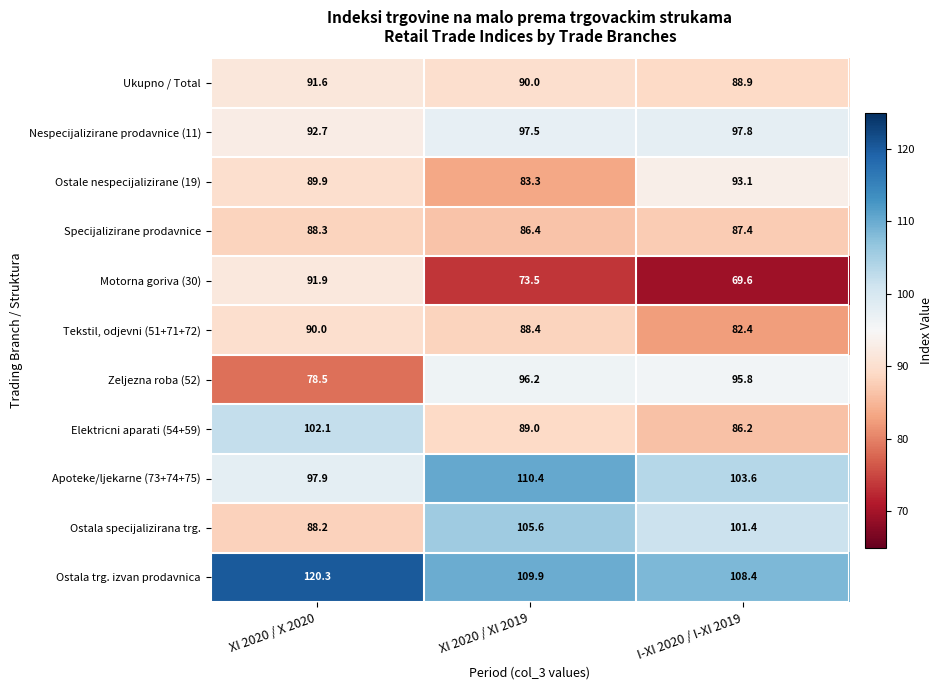

Which category has the highest value in the Ostala trg. izvan prodavnica series?

XI 2020 / X 2020